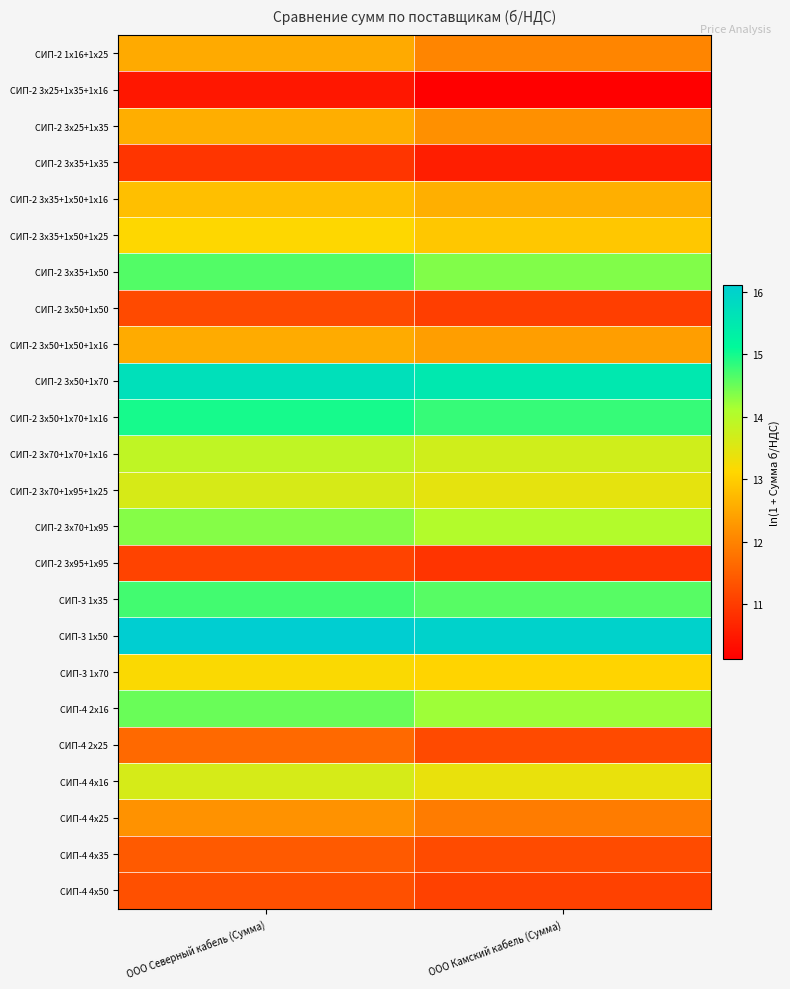

Reading left to right, transcribe all the data shown in this chart.

СИП-2 1х16+1х25: ООО Северный кабель (Сумма)=12.5	ООО Камский кабель (Сумма)=12.0
СИП-2 3х25+1х35+1х16: ООО Северный кабель (Сумма)=10.5	ООО Камский кабель (Сумма)=10.1
СИП-2 3х25+1х35: ООО Северный кабель (Сумма)=12.6	ООО Камский кабель (Сумма)=12.2
СИП-2 3х35+1х35: ООО Северный кабель (Сумма)=10.9	ООО Камский кабель (Сумма)=10.6
СИП-2 3х35+1х50+1х16: ООО Северный кабель (Сумма)=12.8	ООО Камский кабель (Сумма)=12.6
СИП-2 3х35+1х50+1х25: ООО Северный кабель (Сумма)=13.1	ООО Камский кабель (Сумма)=12.9
СИП-2 3х35+1х50: ООО Северный кабель (Сумма)=14.6	ООО Камский кабель (Сумма)=14.4
СИП-2 3х50+1х50: ООО Северный кабель (Сумма)=11.2	ООО Камский кабель (Сумма)=11.0
СИП-2 3х50+1х50+1х16: ООО Северный кабель (Сумма)=12.5	ООО Камский кабель (Сумма)=12.4
СИП-2 3х50+1х70: ООО Северный кабель (Сумма)=15.7	ООО Камский кабель (Сумма)=15.5
СИП-2 3х50+1х70+1х16: ООО Северный кабель (Сумма)=15.0	ООО Камский кабель (Сумма)=14.8
СИП-2 3х70+1х70+1х16: ООО Северный кабель (Сумма)=13.9	ООО Камский кабель (Сумма)=13.7
СИП-2 3х70+1х95+1х25: ООО Северный кабель (Сумма)=13.6	ООО Камский кабель (Сумма)=13.4
СИП-2 3х70+1х95: ООО Северный кабель (Сумма)=14.3	ООО Камский кабель (Сумма)=14.0
СИП-2 3х95+1х95: ООО Северный кабель (Сумма)=11.1	ООО Камский кабель (Сумма)=10.9
СИП-3 1х35: ООО Северный кабель (Сумма)=14.7	ООО Камский кабель (Сумма)=14.6
СИП-3 1х50: ООО Северный кабель (Сумма)=16.1	ООО Камский кабель (Сумма)=16.0
СИП-3 1х70: ООО Северный кабель (Сумма)=13.2	ООО Камский кабель (Сумма)=13.1
СИП-4 2х16: ООО Северный кабель (Сумма)=14.5	ООО Камский кабель (Сумма)=14.2
СИП-4 2х25: ООО Северный кабель (Сумма)=11.6	ООО Камский кабель (Сумма)=11.2
СИП-4 4х16: ООО Северный кабель (Сумма)=13.6	ООО Камский кабель (Сумма)=13.4
СИП-4 4х25: ООО Северный кабель (Сумма)=12.2	ООО Камский кабель (Сумма)=11.9
СИП-4 4х35: ООО Северный кабель (Сумма)=11.4	ООО Камский кабель (Сумма)=11.2
СИП-4 4х50: ООО Северный кабель (Сумма)=11.3	ООО Камский кабель (Сумма)=11.1